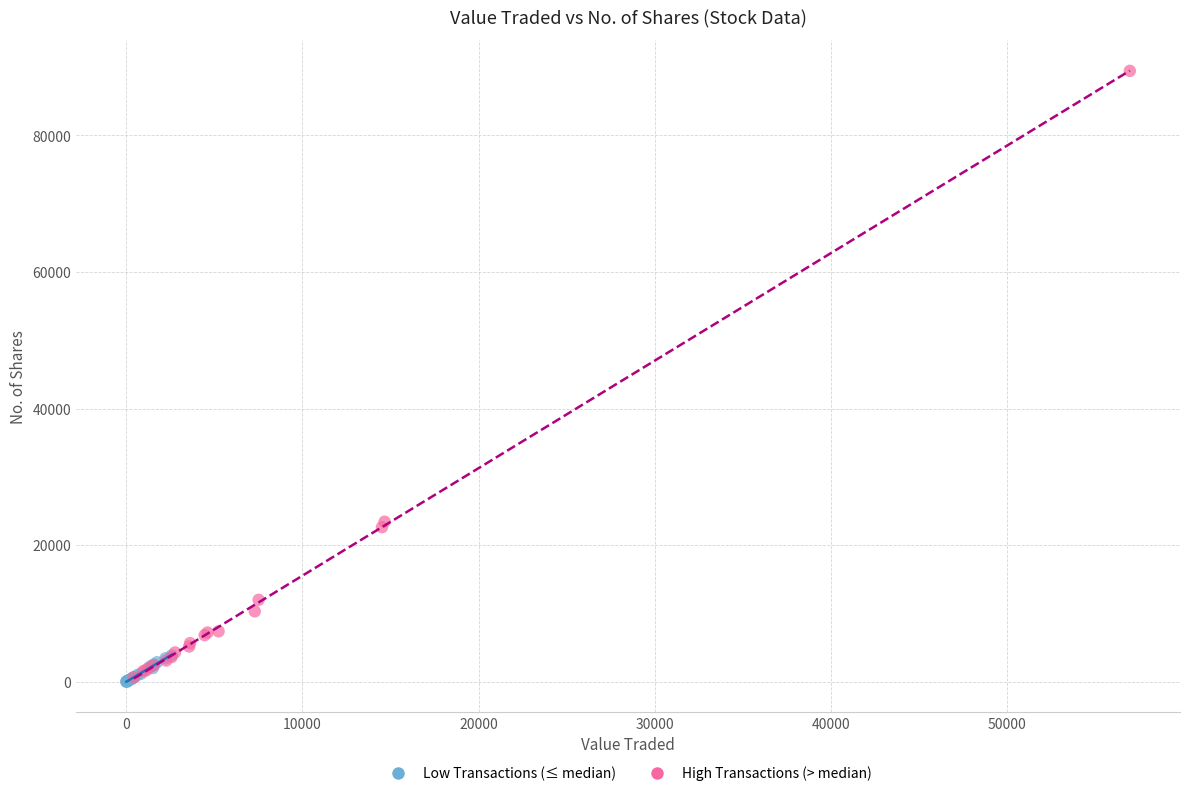

Which series contains the highest Y value?

High Transactions (> median)